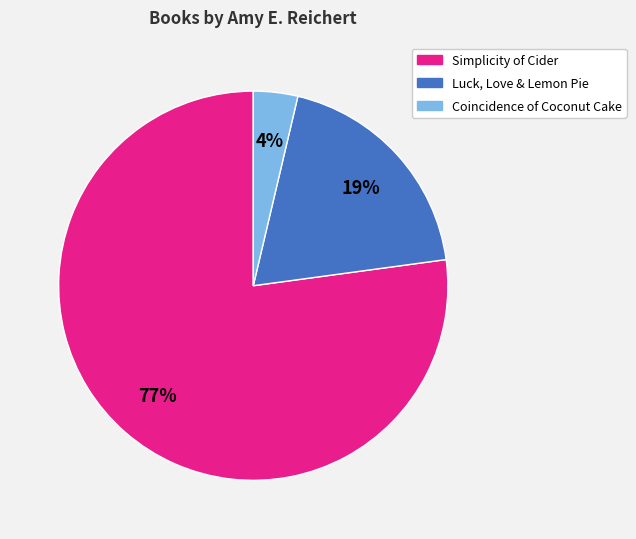

Do Simplicity of Cider and Luck, Love & Lemon Pie together represent more than half of the pie?

Yes